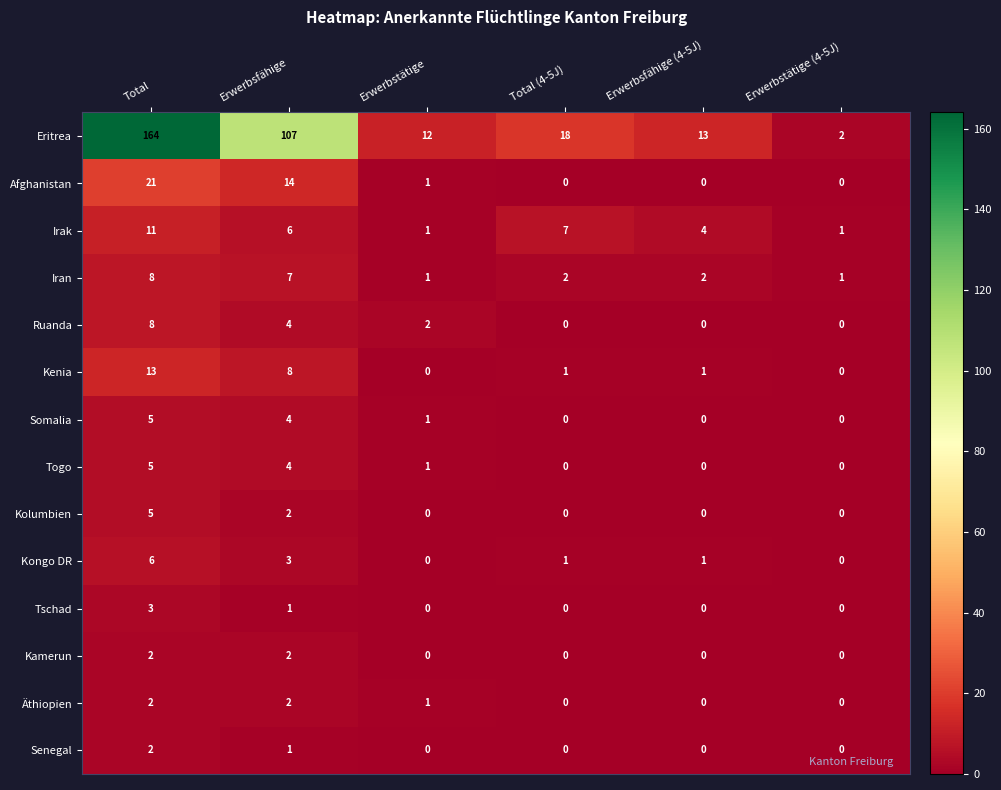

What is the difference between the highest and lowest values at Total (4-5J)?

18